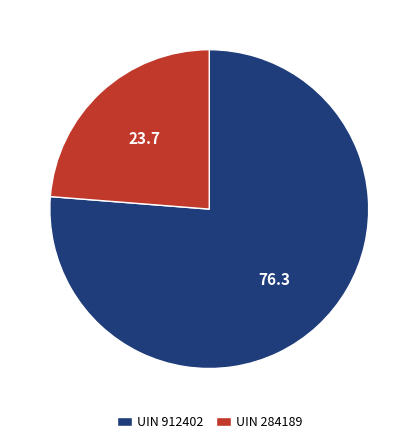

Do UIN 912402 and UIN 284189 together represent more than half of the pie?

Yes